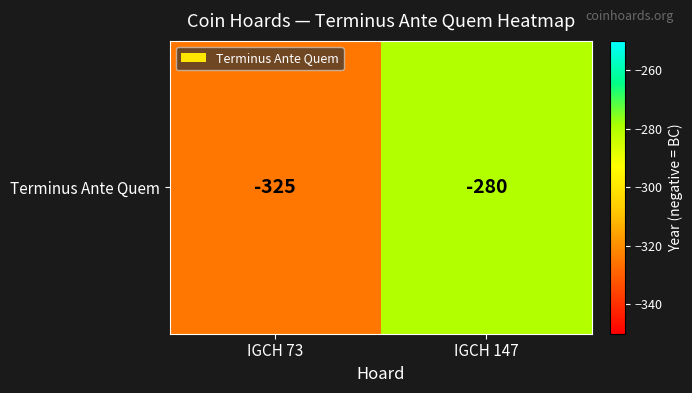

Reading left to right, list all the values displayed in this chart.

IGCH 73=-325	IGCH 147=-280